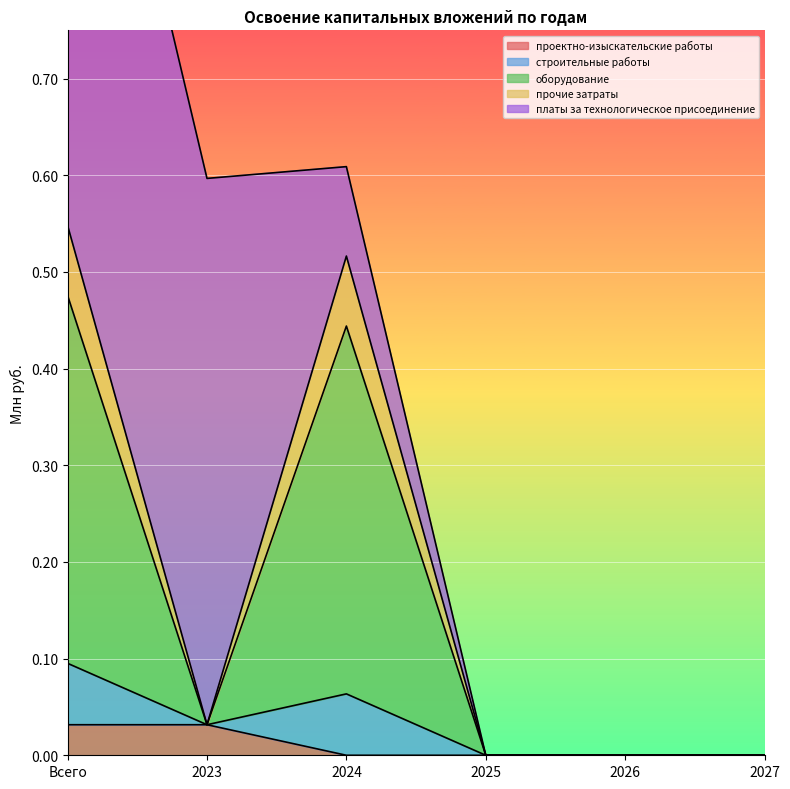

In строительные работы, how many points are higher than both neighbors (excluding endpoints)?

1